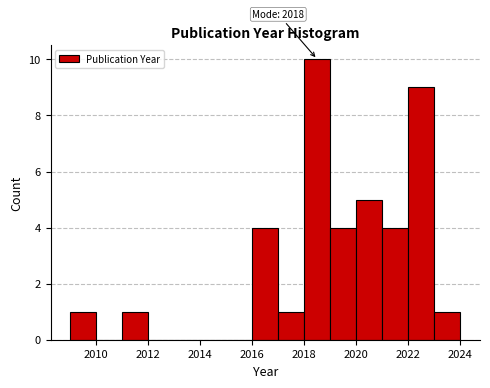

Over which range of the x-axis is the bar tallest?

2018 to 2019